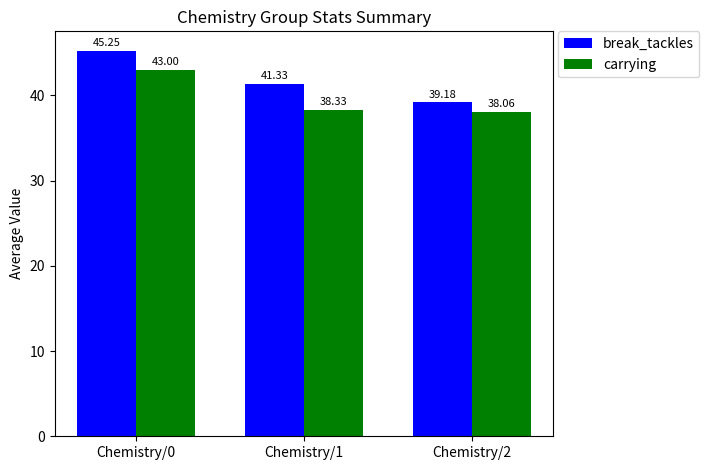

Between Chemistry/0 and Chemistry/2, which series saw the biggest shift?

break_tackles